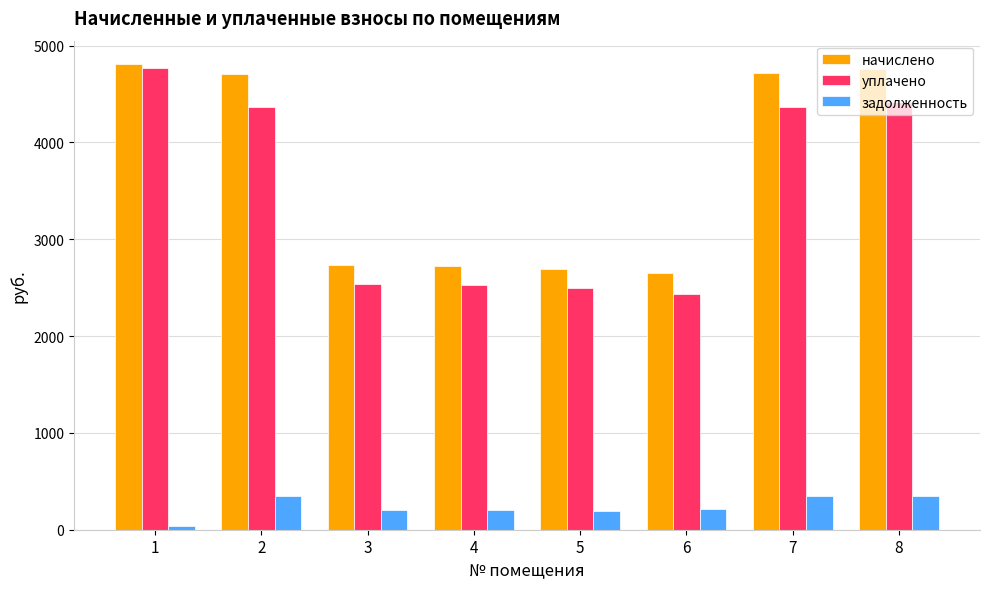

Which series has the largest total across all categories?

начислено